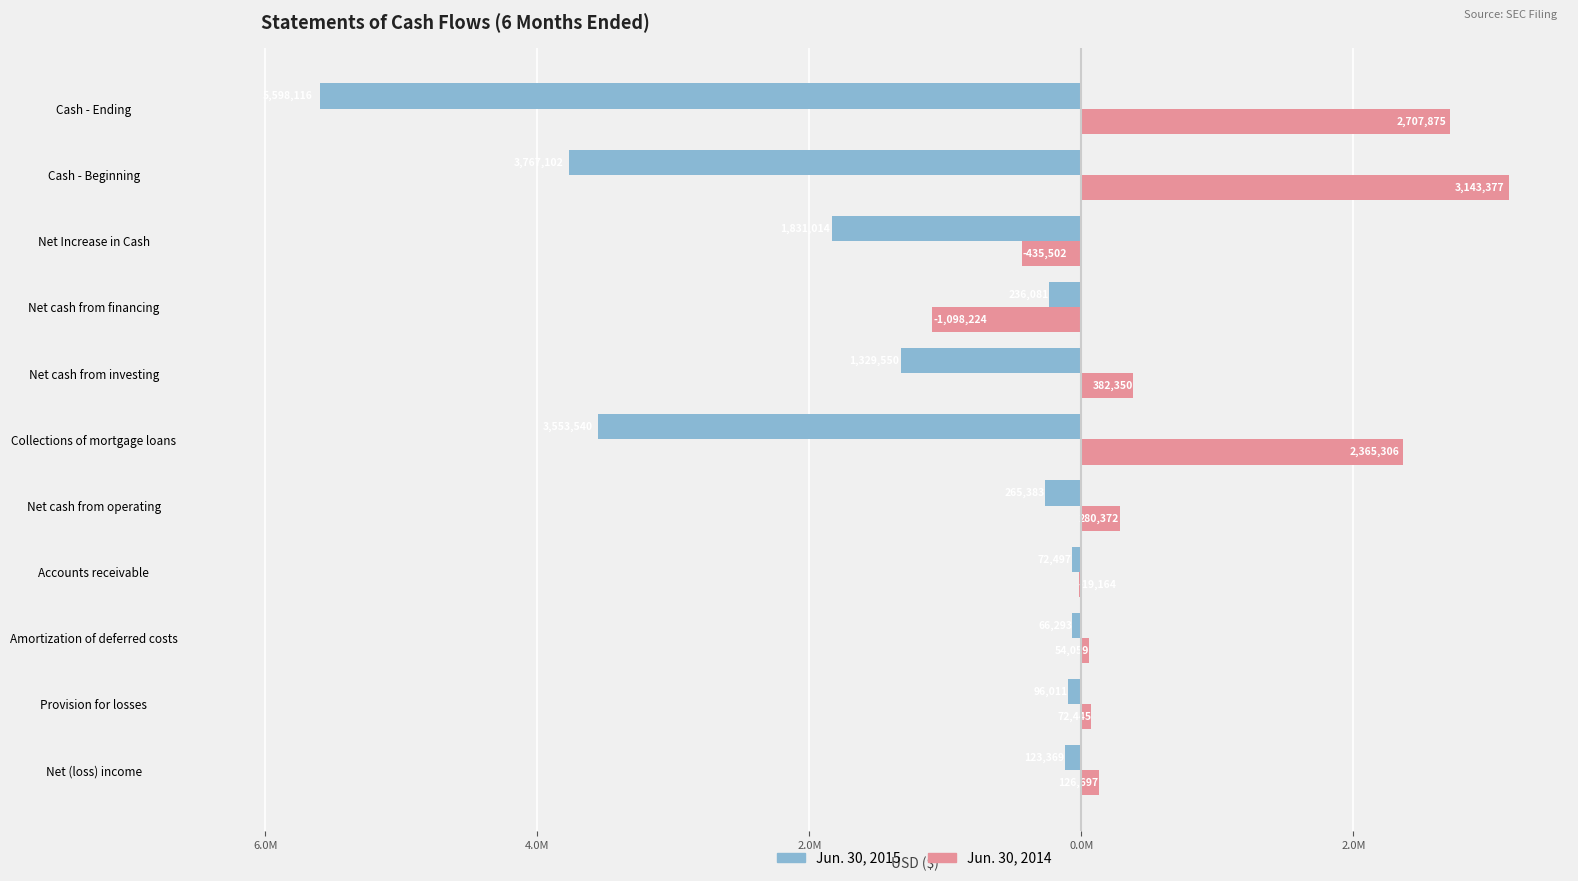

What are all the series names shown in the legend?

Jun. 30, 2015, Jun. 30, 2014